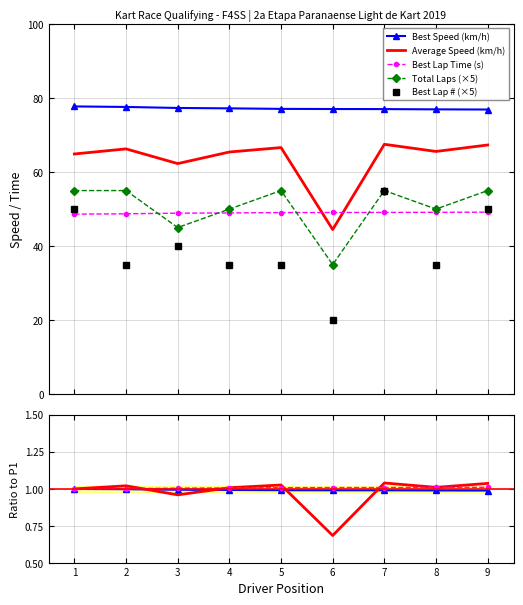

True or false: Best Speed (km/h) and Average Speed (km/h) intersect in this chart.

False